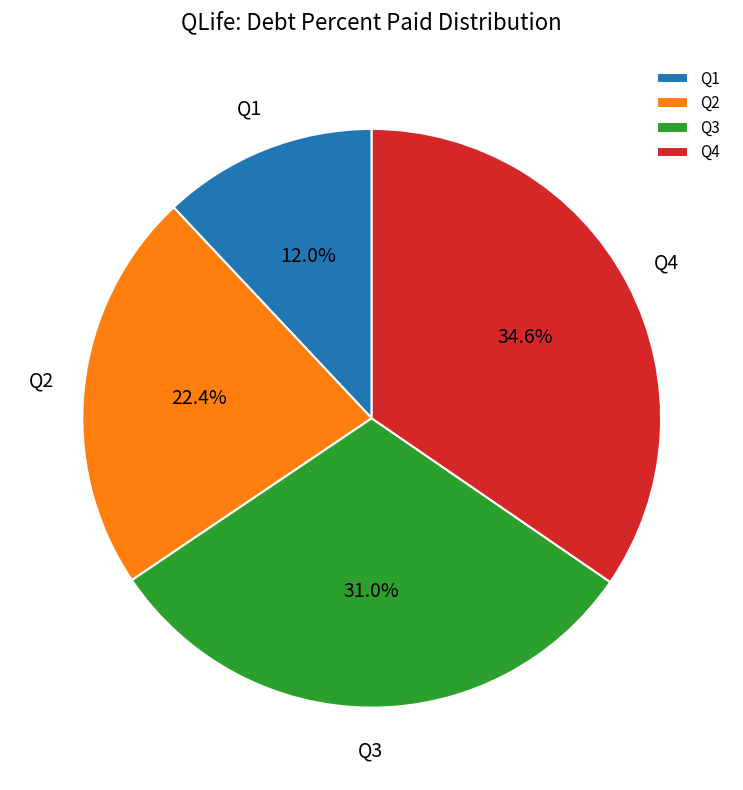

Between Q2 and Q3, which is larger?

Q3